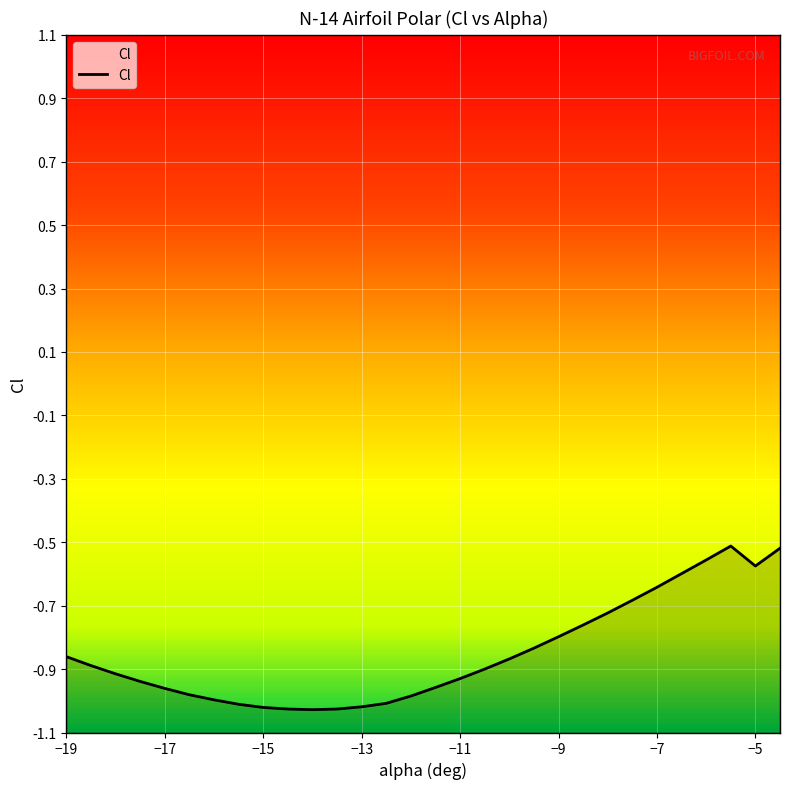

Rank the categories by value from highest to lowest.

-5.5, -4.5, -6, -5, -6.5, -7, -7.5, -8, -8.5, -9, -9.5, -19, -10, -18.5, -10.5, -18, -11, -17.5, -11.5, -17, -16.5, -12, -16, -12.5, -15.5, -13, -15, -14.5, -13.5, -14